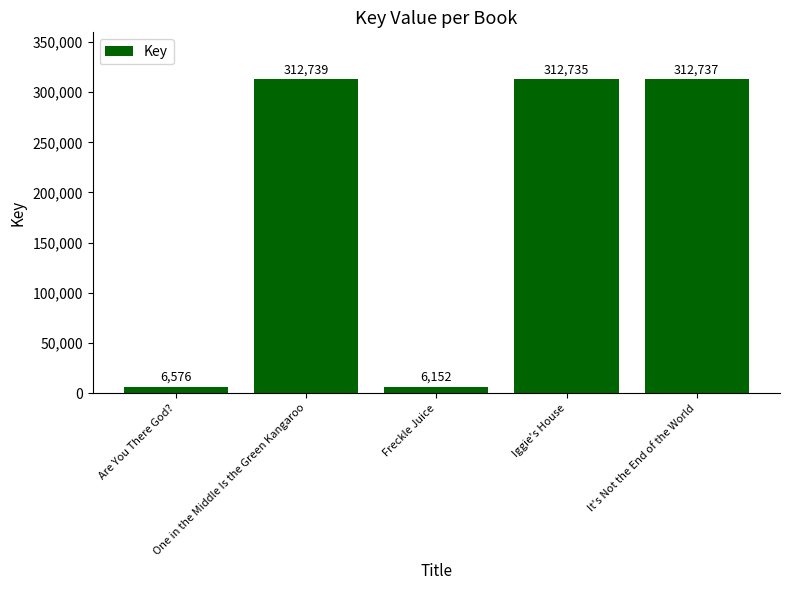

The chart shows a value of 524019 at One in the Middle Is the Green Kangaroo. True or false?

False